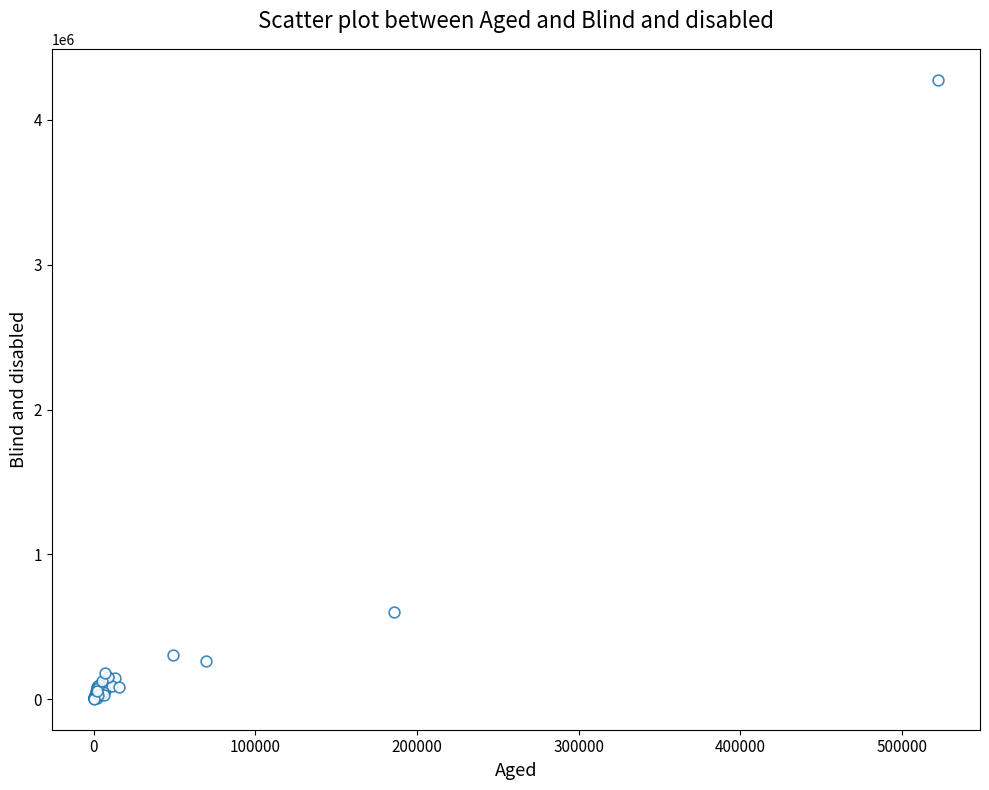

What Y value in the scatter plot is closest to 2140003?

606183